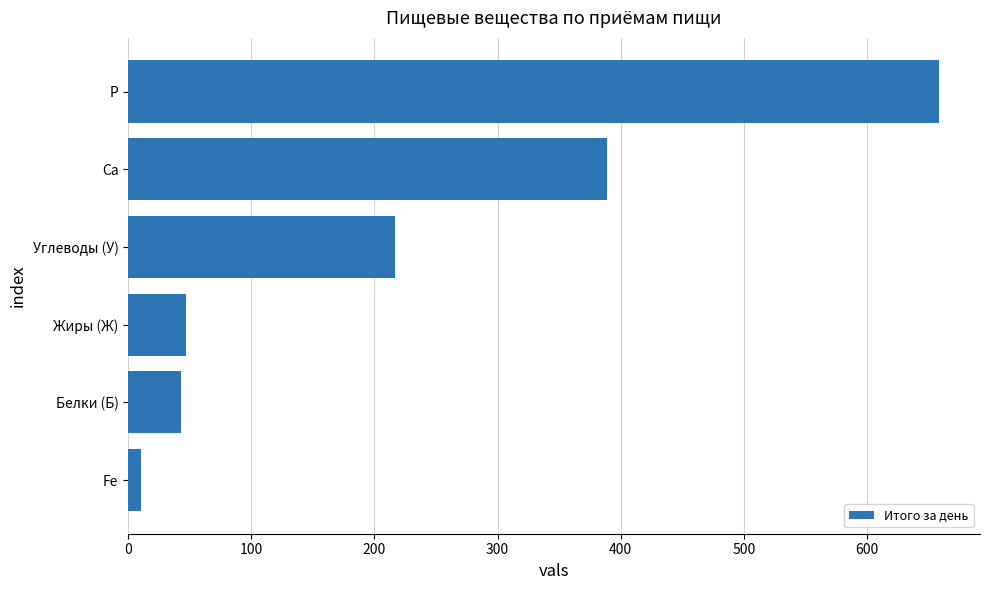

Reading top to bottom, transcribe all the data shown in this chart.

658.8	388.9	217.1	47.3	43.3	10.4